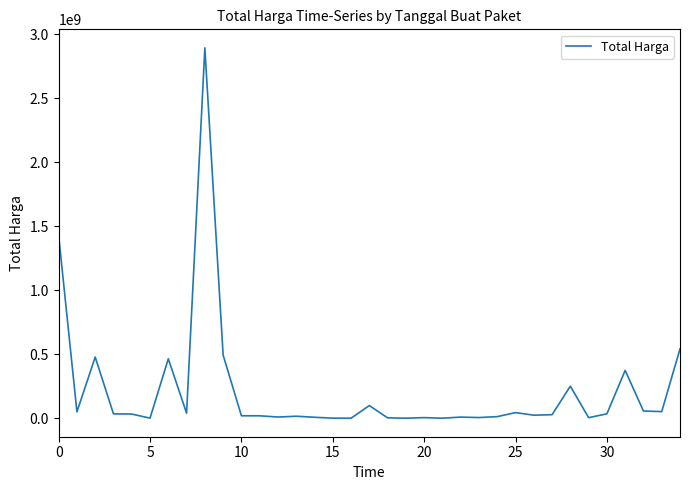

What is the difference between the maximum and minimum values?

2892044000